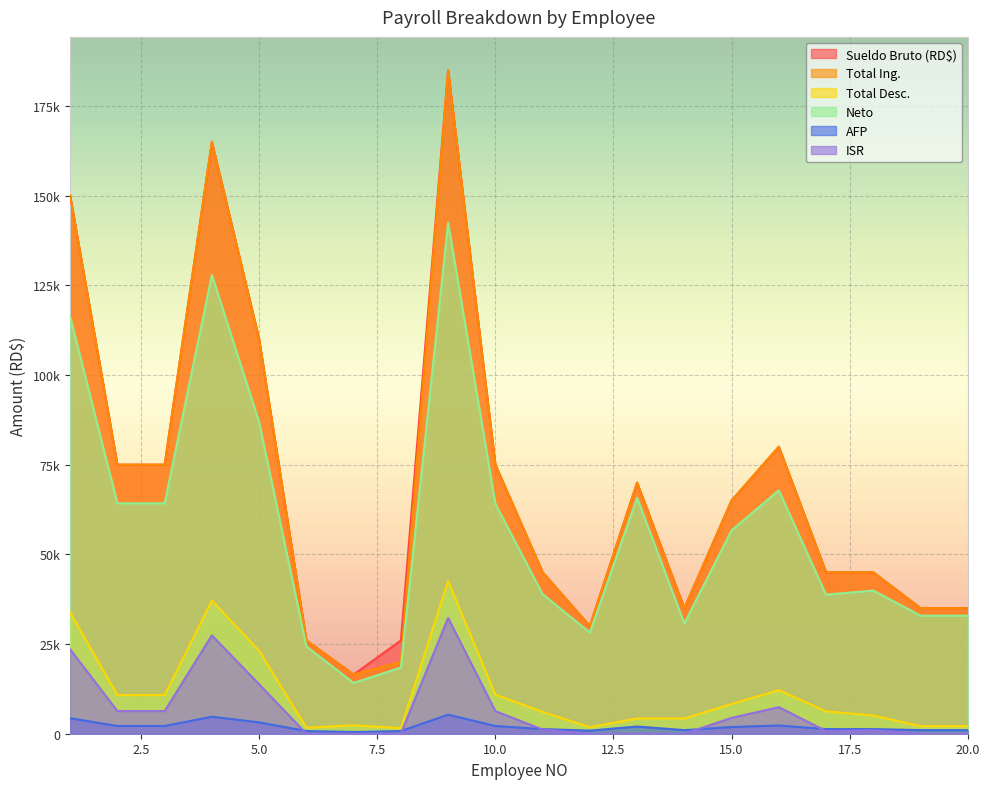

Which series has the largest range (max minus min)?

Sueldo Bruto (RD$)